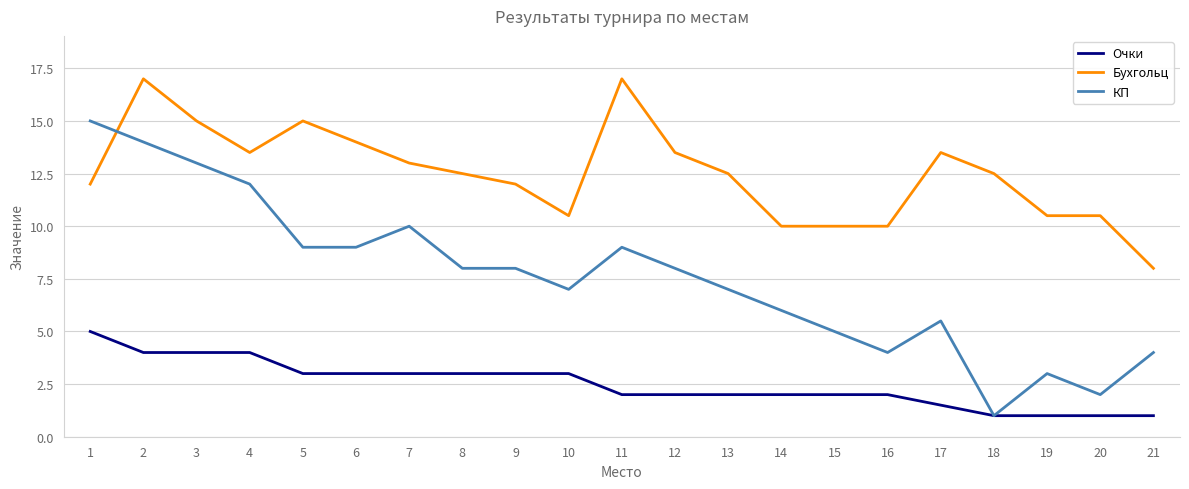

What is the difference between the highest and lowest values at 1?

10.0